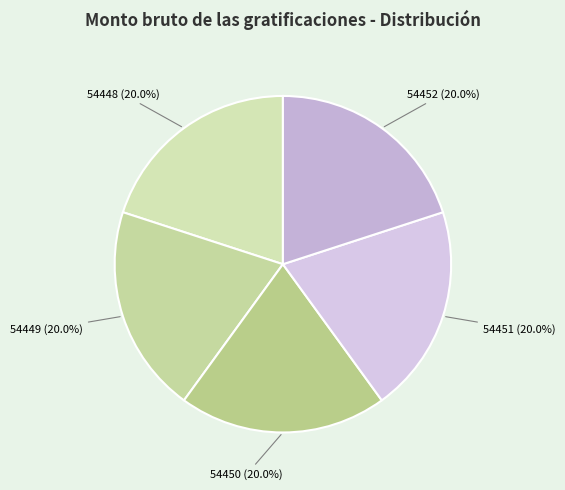

What percentage do 54452 and 54448 together represent?

40.0%